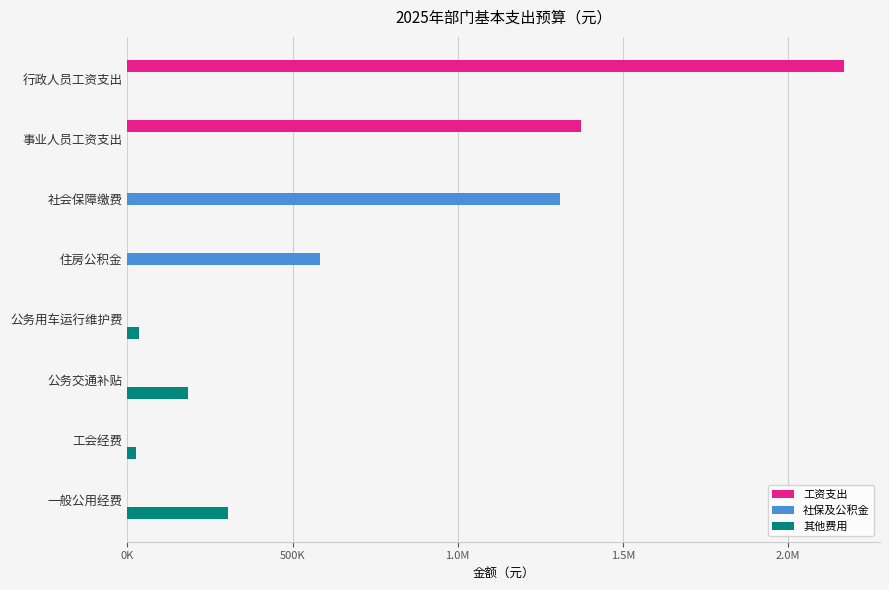

What are all the series names shown in the legend?

工资支出, 社保及公积金, 其他费用